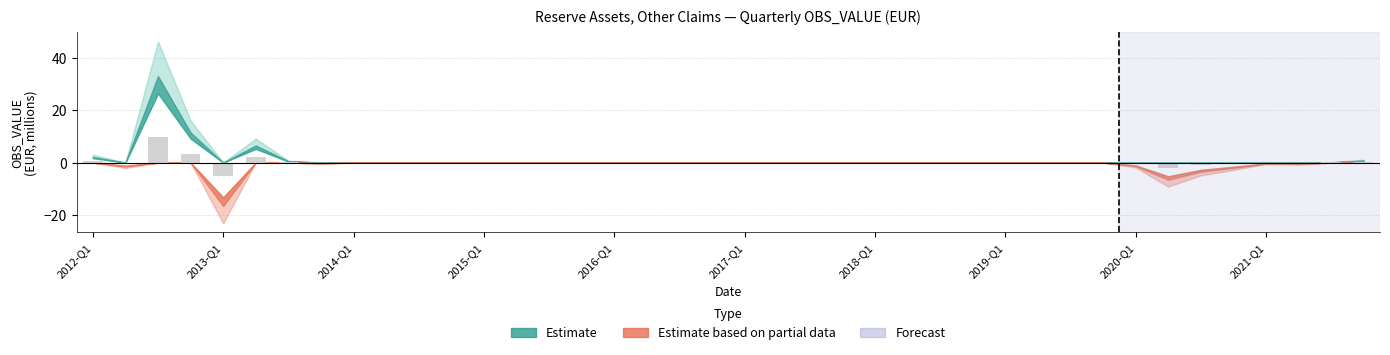

What is the greatest value displayed?

9.9